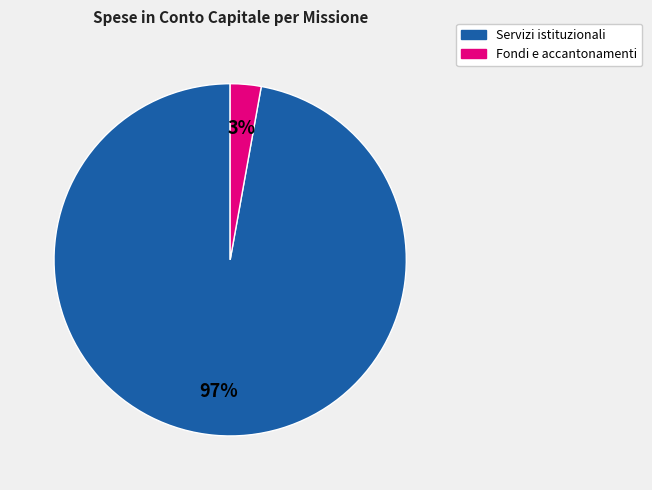

Is there a majority slice in this chart?

Yes